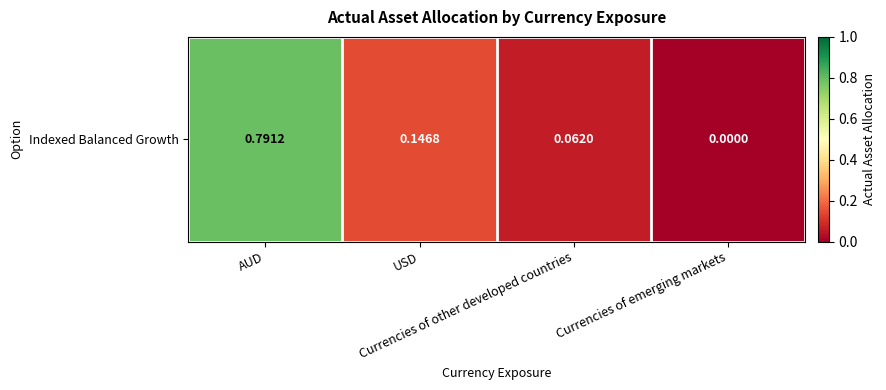

What is the difference between the maximum and minimum values?

0.8